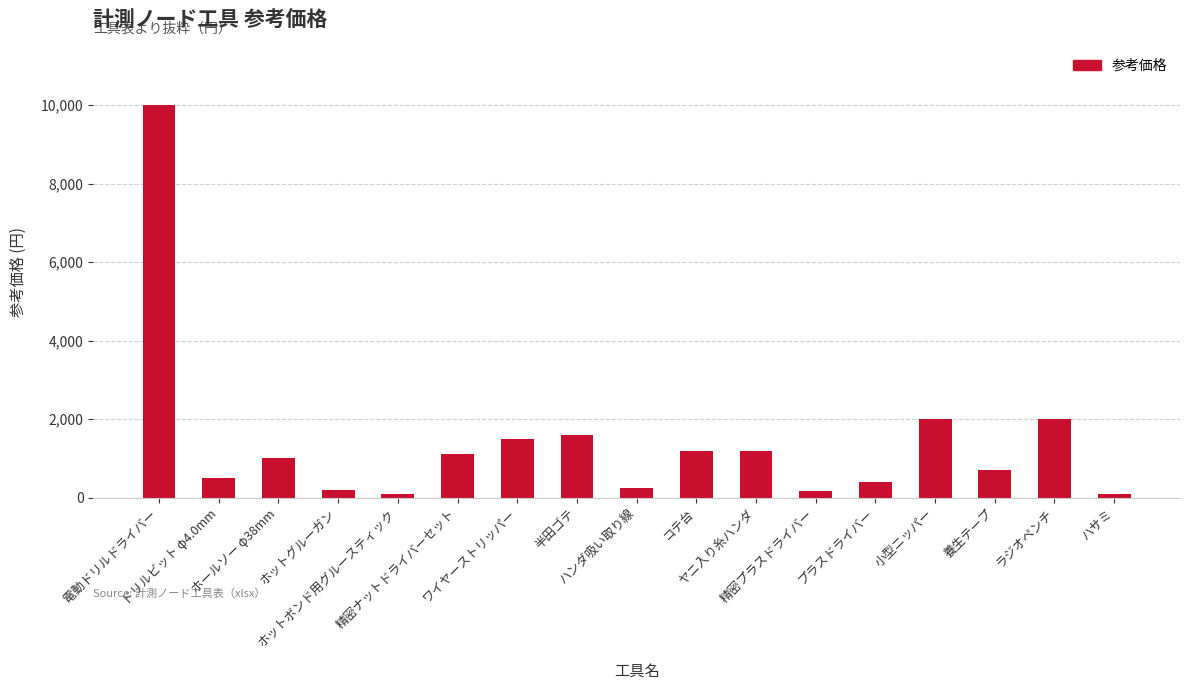

What is the average value?

1412